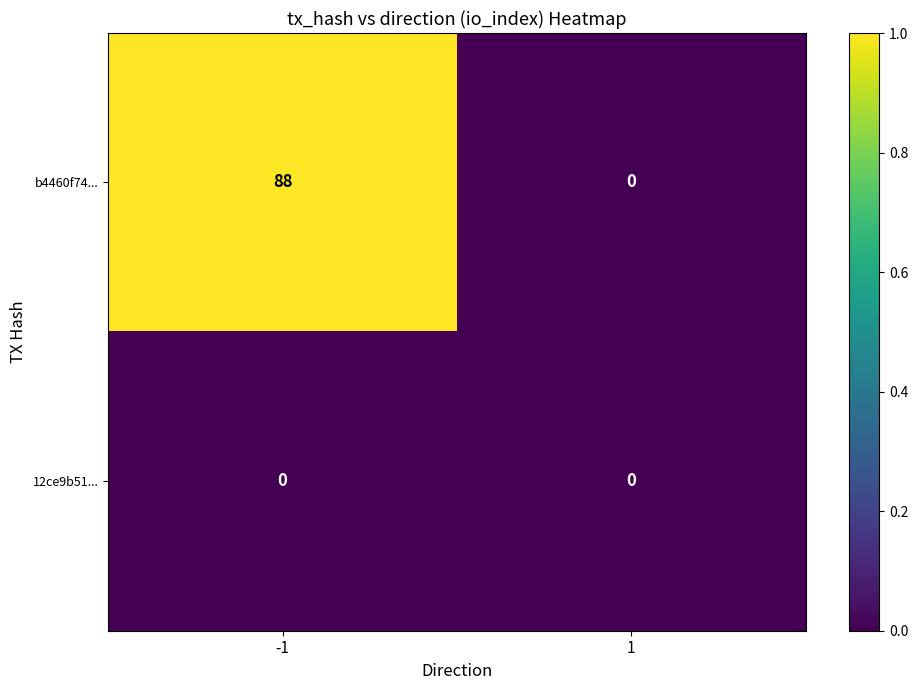

What is the total value across all series at -1?

88